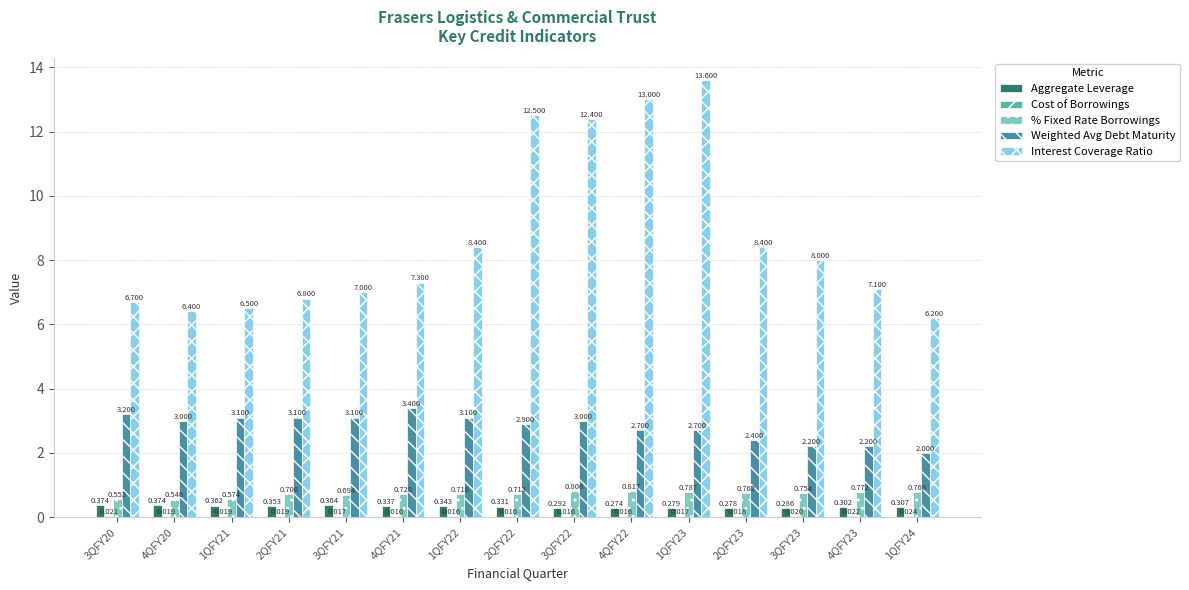

What is the difference between the Aggregate Leverage values at 2QFY23 and 3QFY21?

0.1